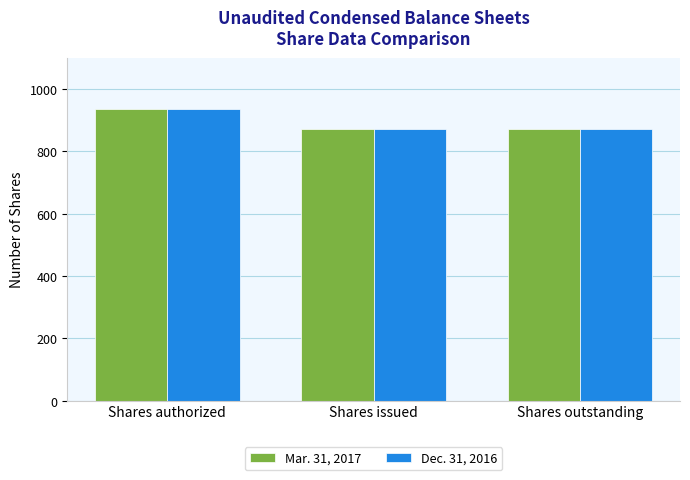

Which label corresponds to the largest value in the chart?

Shares authorized